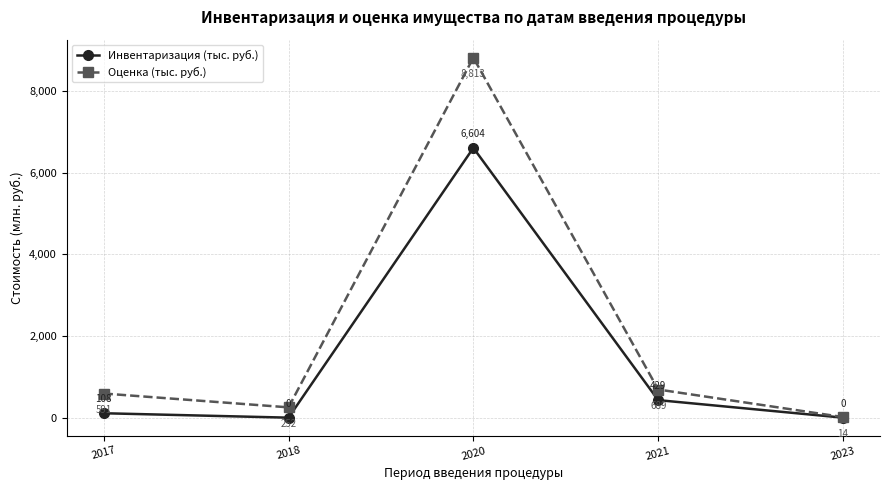

Is this an area chart (filled region under the line)?

No